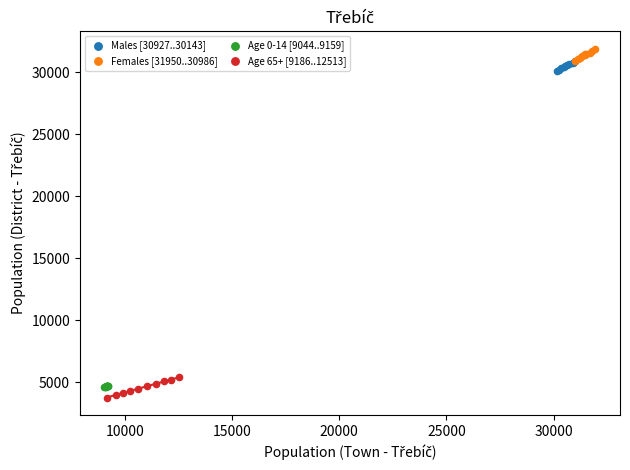

What are all the series names shown in the legend?

Males [30927..30143], Females [31950..30986], Age 0-14 [9044..9159], Age 65+ [9186..12513]